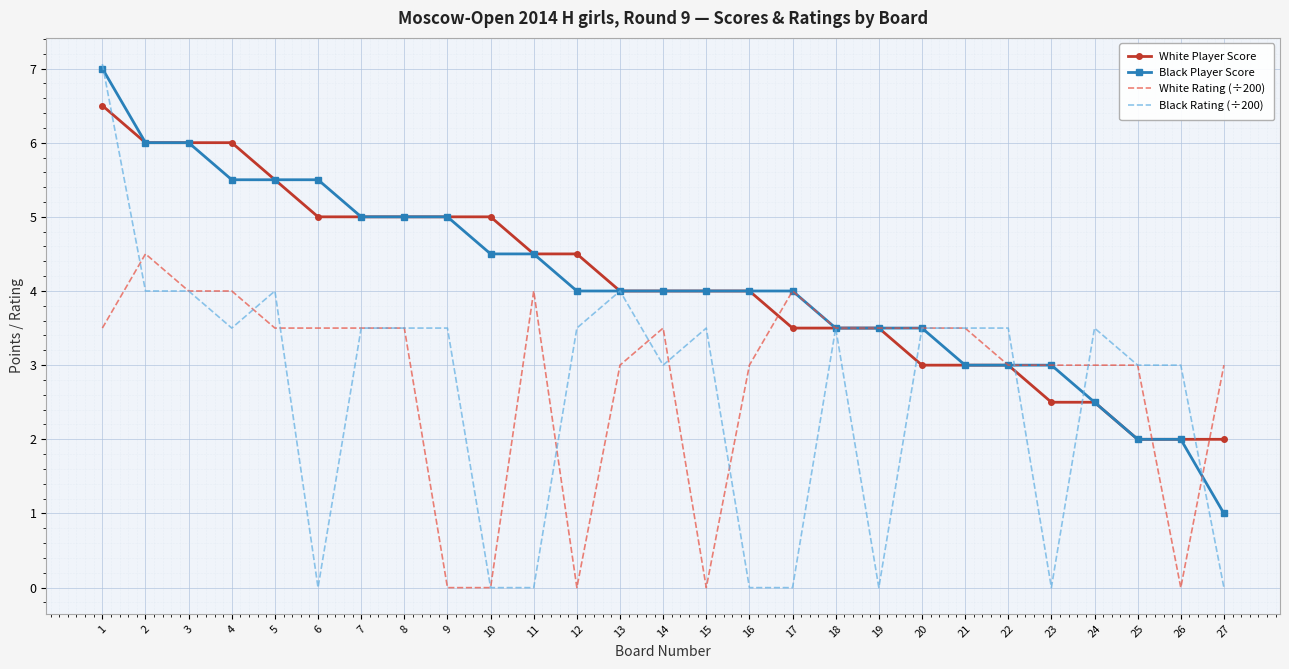

At 12, list the series in order from smallest to largest.

White Rating (÷200), Black Rating (÷200), Black Player Score, White Player Score